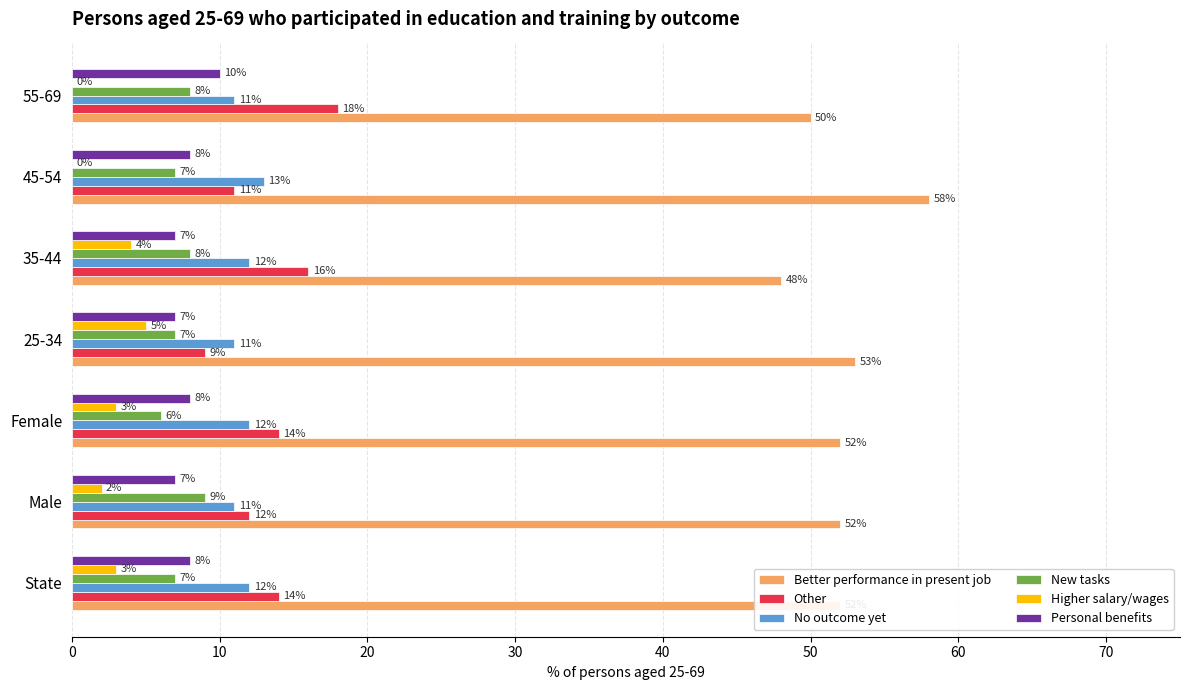

At which label is Better performance in present job closest to 53?

25-34